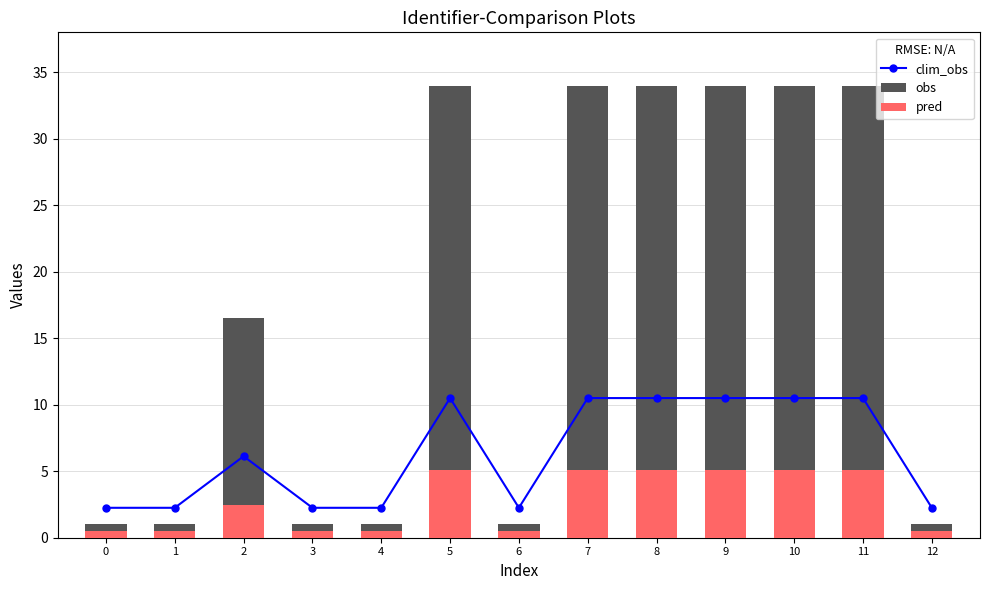

What value does the clim_obs series have at 6?

2.3